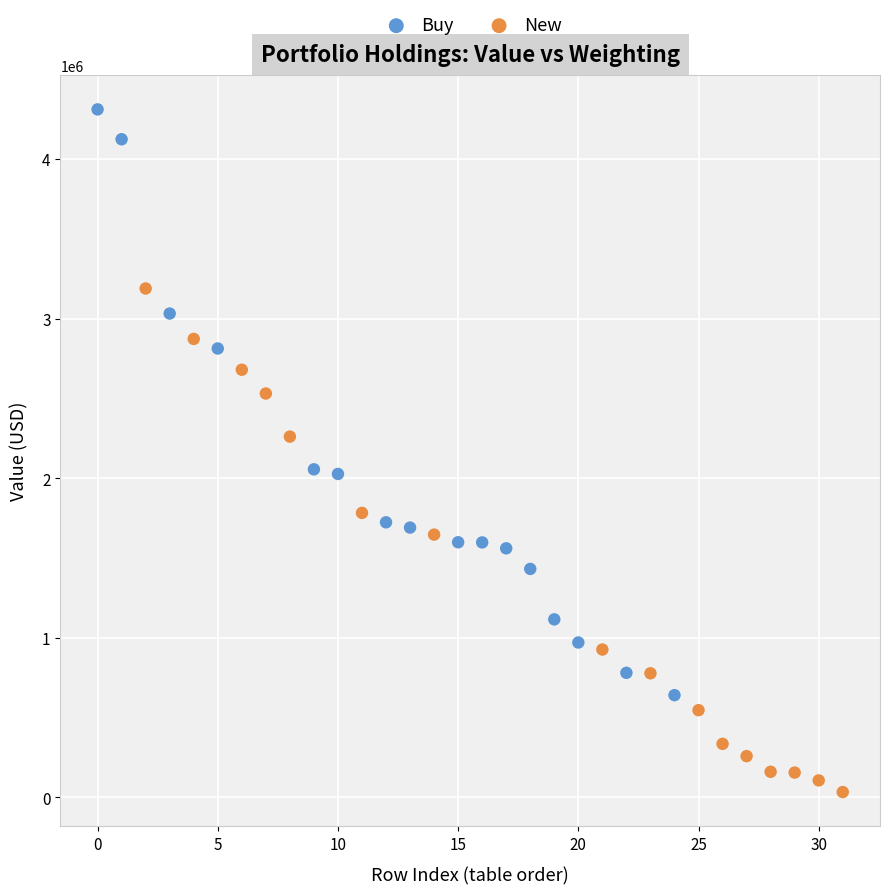

Which series has the largest Y range (max minus min)?

Buy